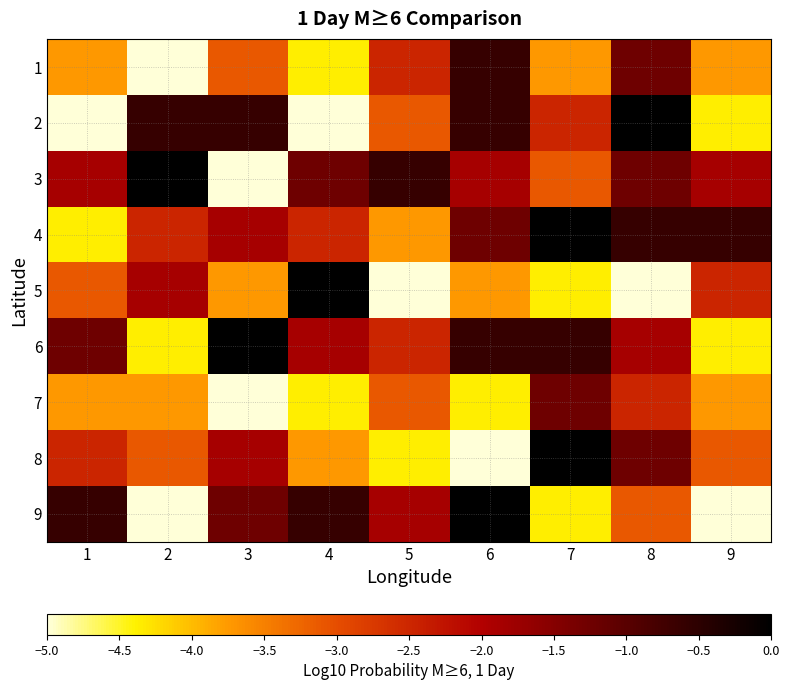

What is the spread (max minus min) of values at 5?

4.4